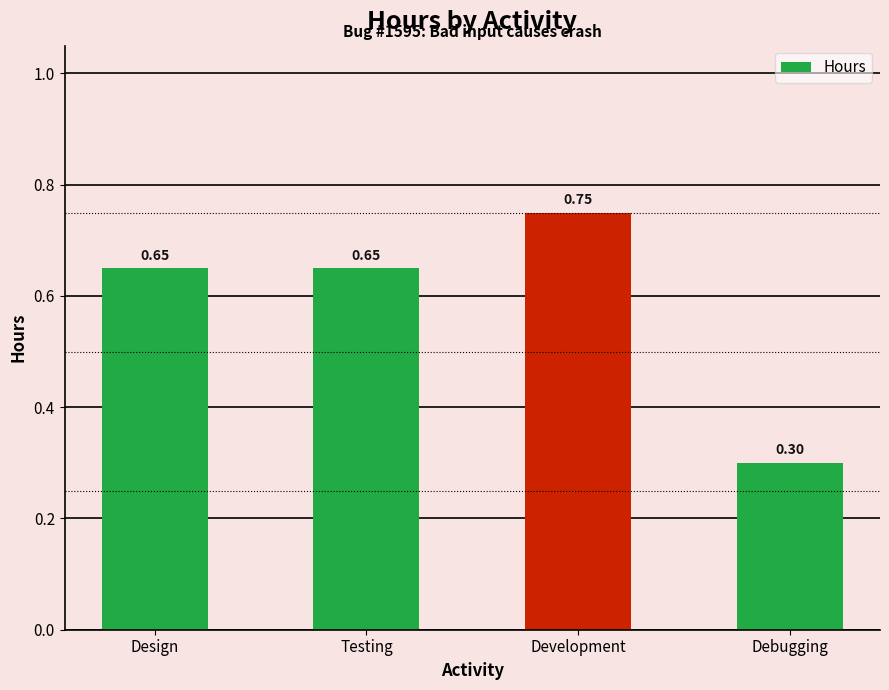

Which has a higher value, Testing or Development?

Development